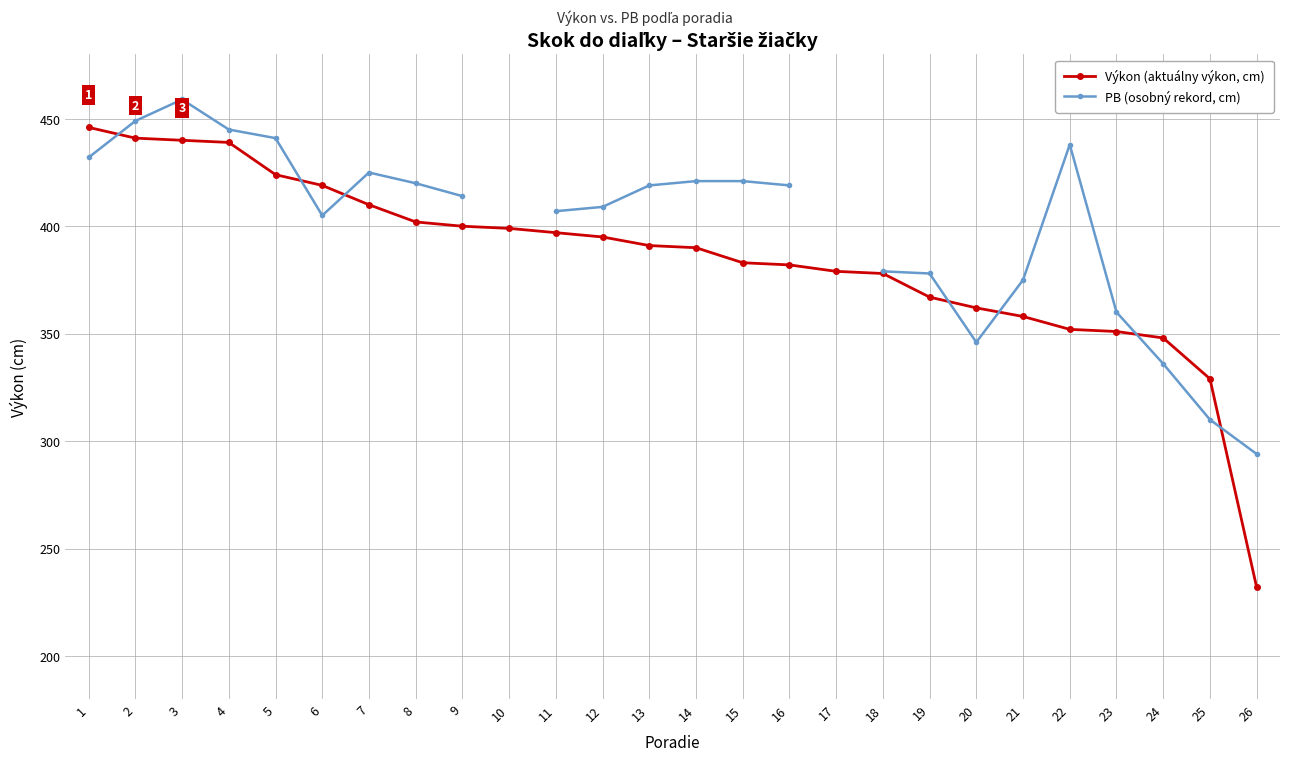

True or false: Výkon (aktuálny výkon, cm) has a value of 348.0 at 24.

True